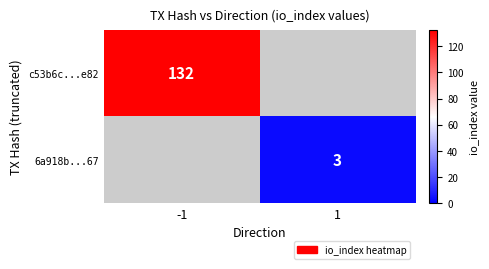

Count the number of data series in this chart.

2